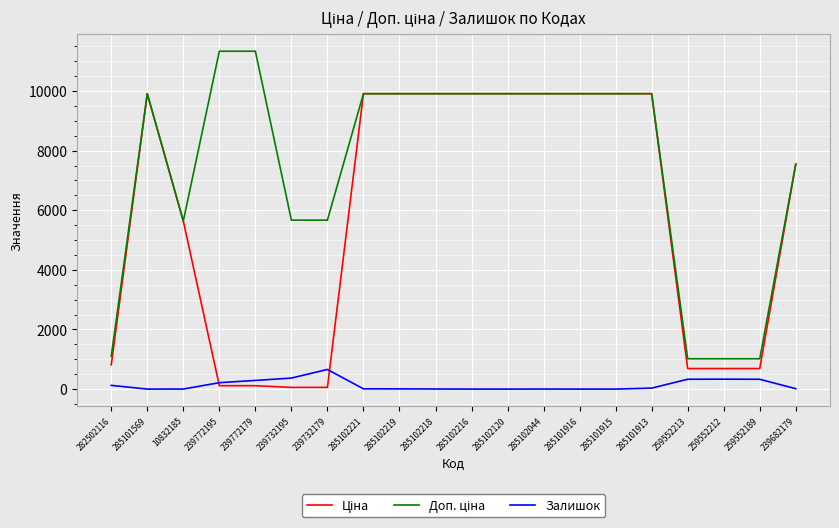

At which label does Залишок reach its peak?

239732179